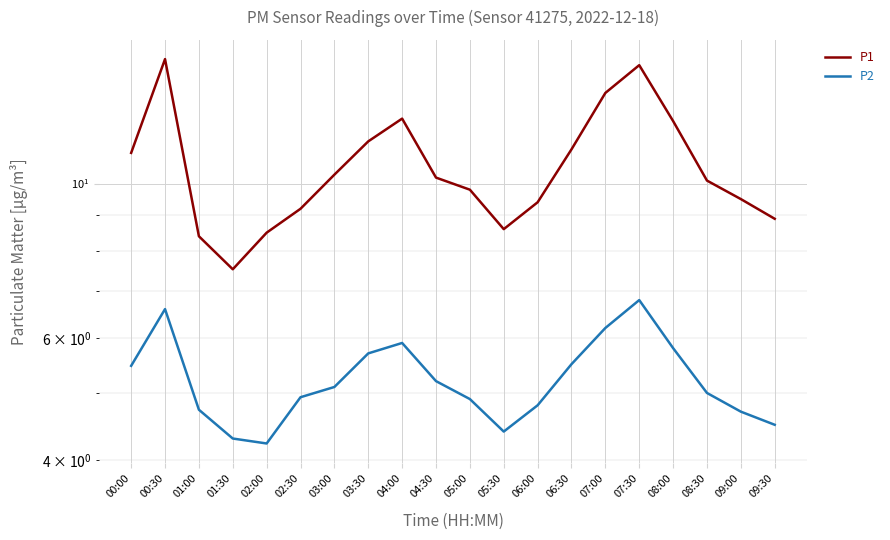

What is the total value across all series at 04:00?

18.3